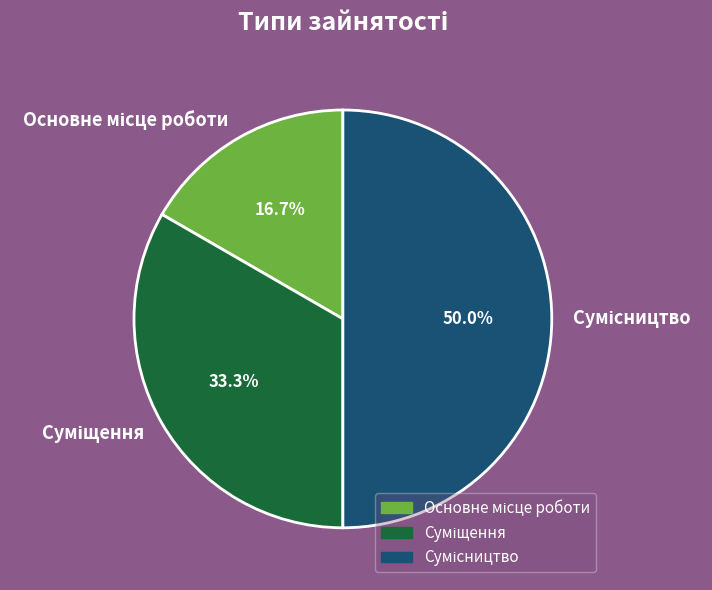

How many slices are in this pie chart?

3